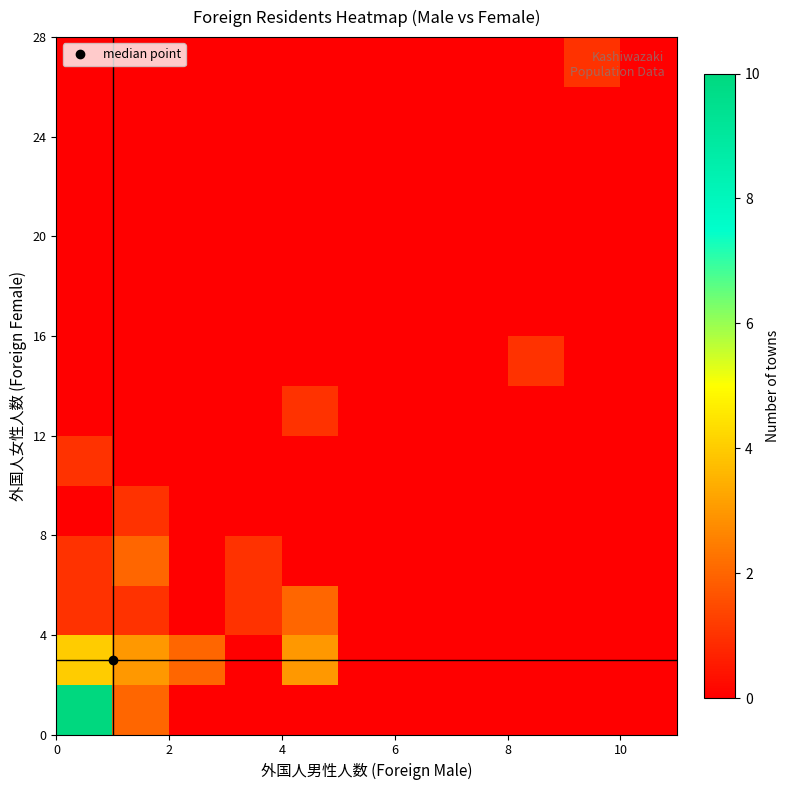

At how many categories does at least one series exceed 7?

1